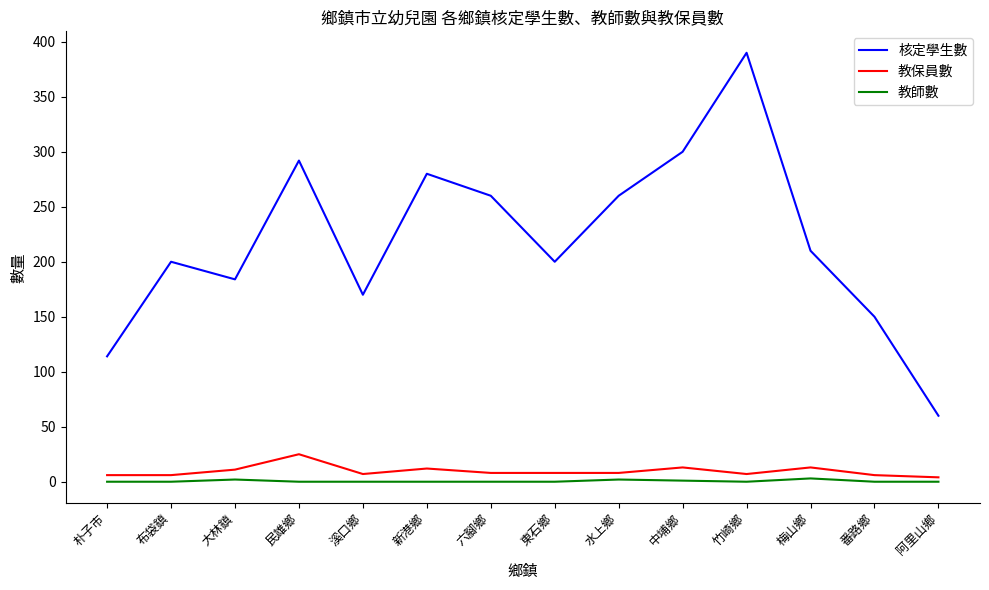

True or false: 核定學生數 has a value of 60 at 阿里山鄉.

True